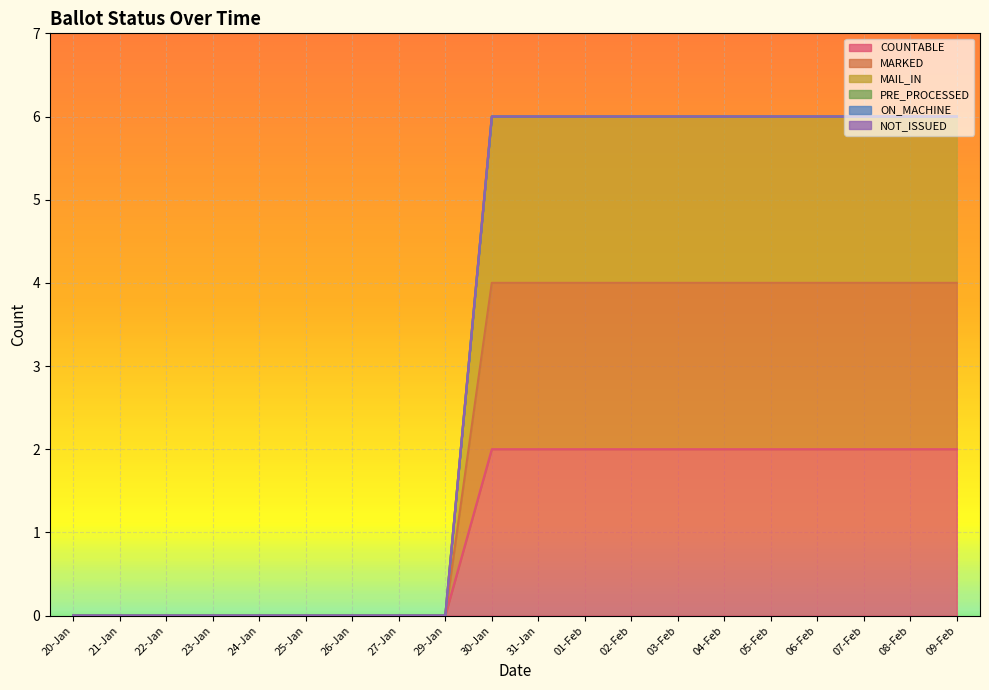

True or false: MARKED and MAIL_IN intersect in this chart.

False